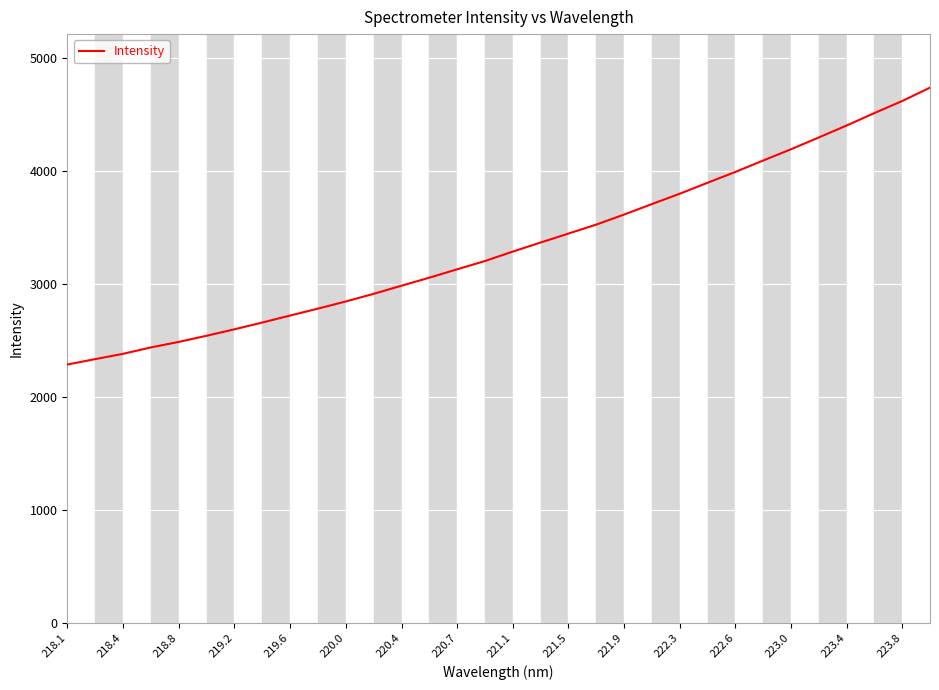

What is the average value?

3339.3